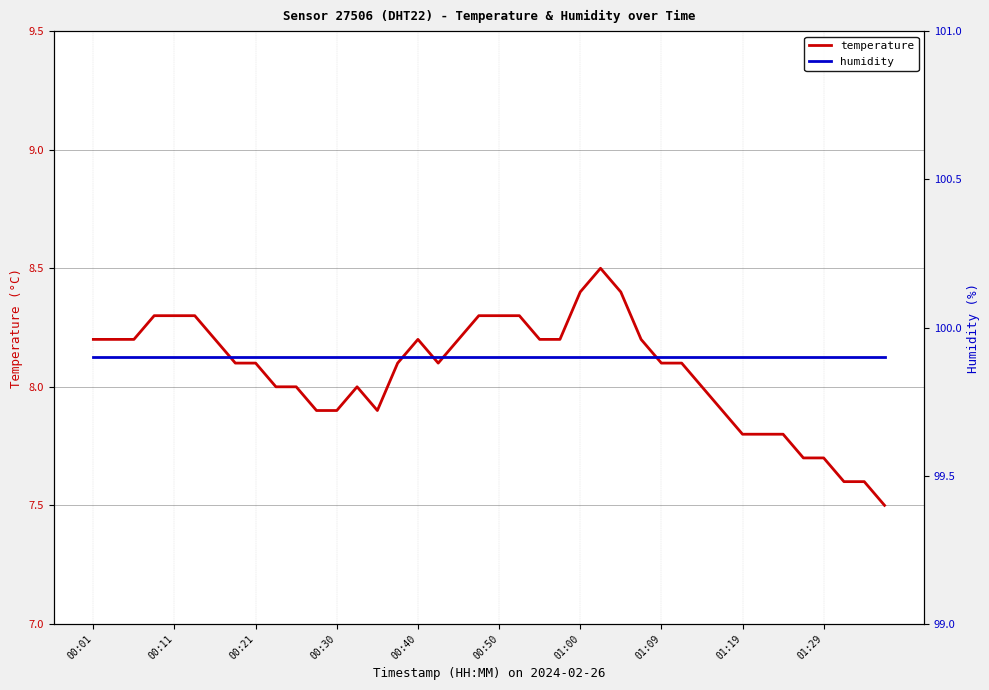

True or false: temperature has a value of 7.8 at 01:19.

True